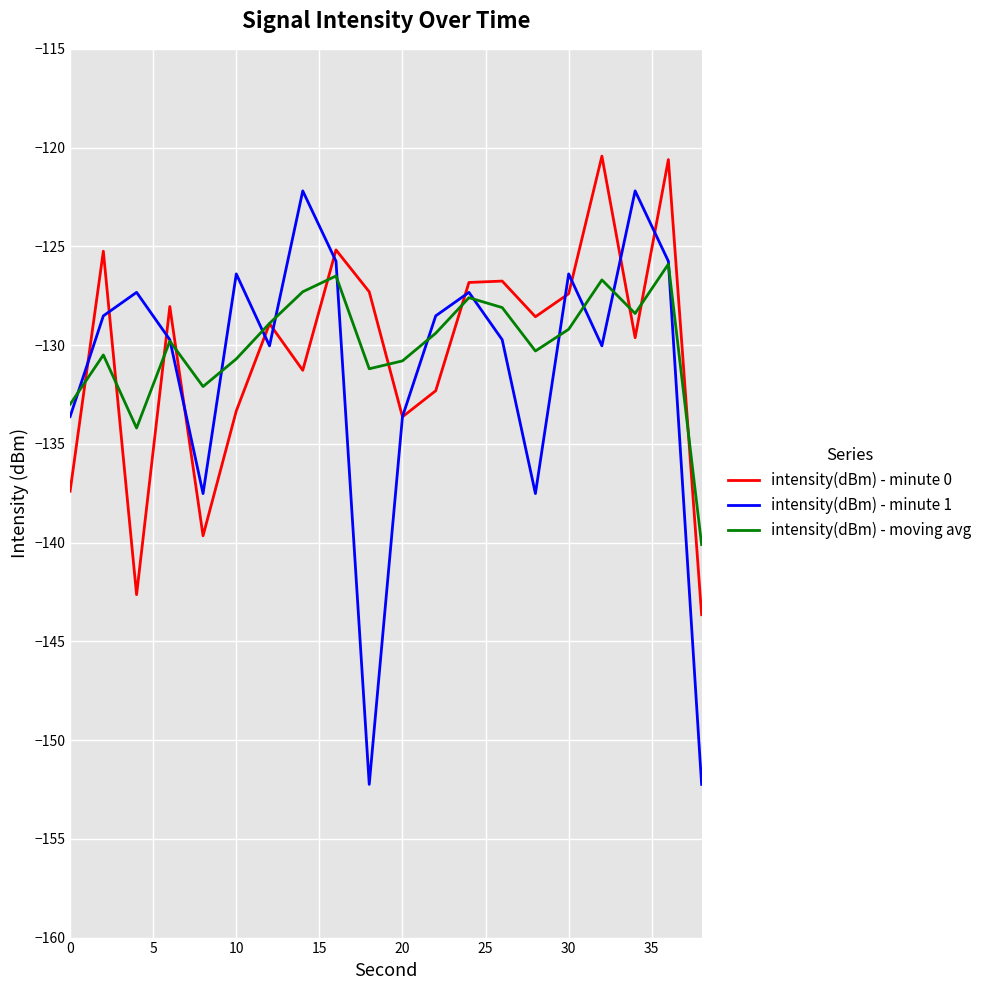

What is the greatest value displayed?

-120.4